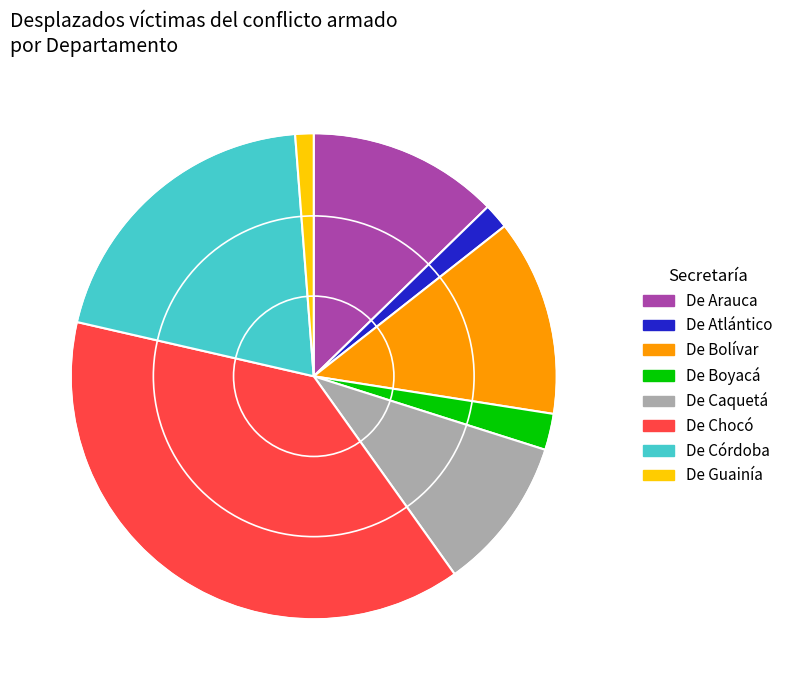

Is there any slice that represents more than half of the pie?

No